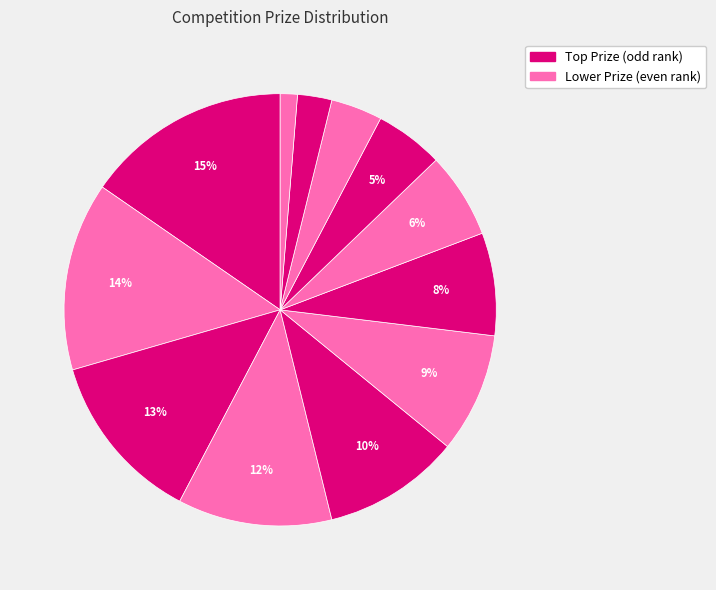

How many slices are in this pie chart?

12